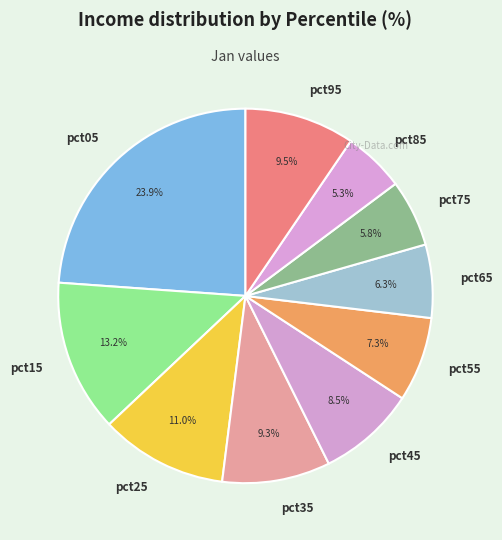

To the nearest percent, what is the combined percentage of pct15 and pct45?

22%